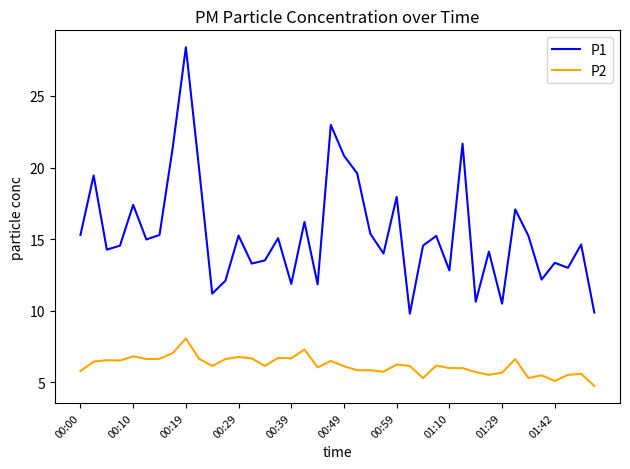

Which series has the largest total across all categories?

P1